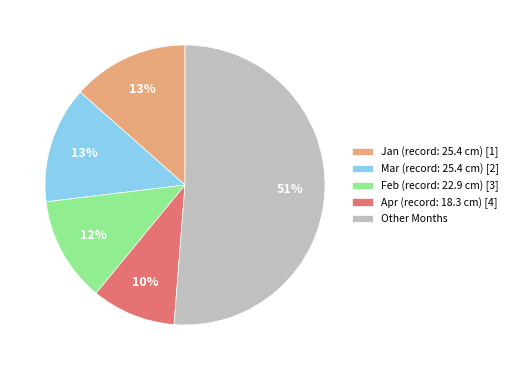

Does Other Months account for over 50% of the chart?

Yes